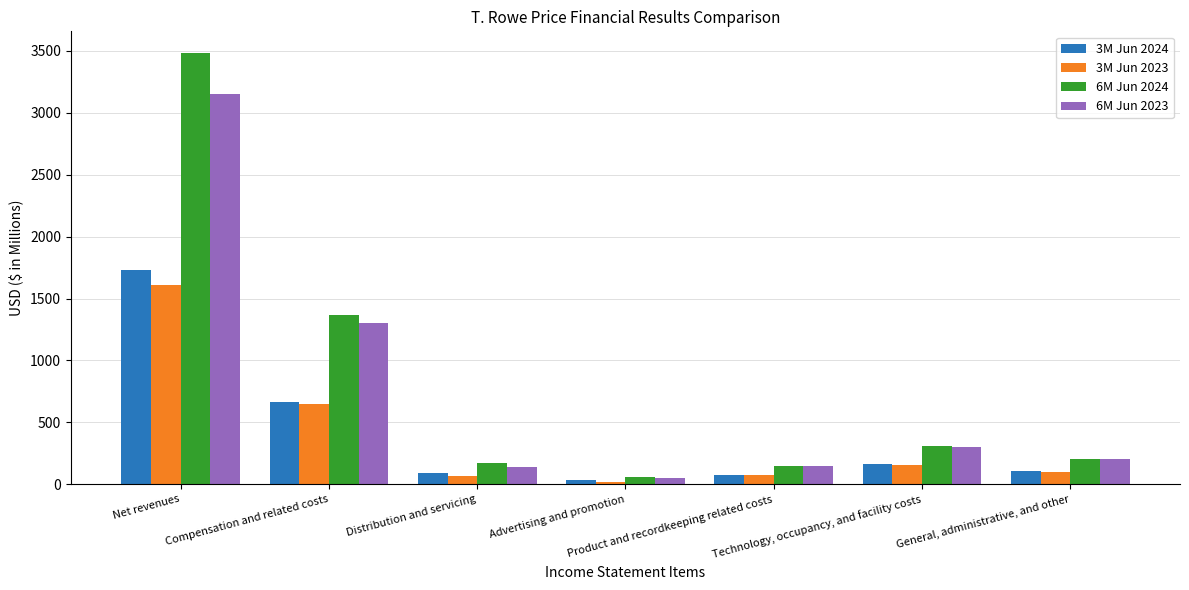

Rank the categories by 6M Jun 2023 value from highest to lowest.

Net revenues, Compensation and related costs, Technology, occupancy, and facility costs, General, administrative, and other, Product and recordkeeping related costs, Distribution and servicing, Advertising and promotion